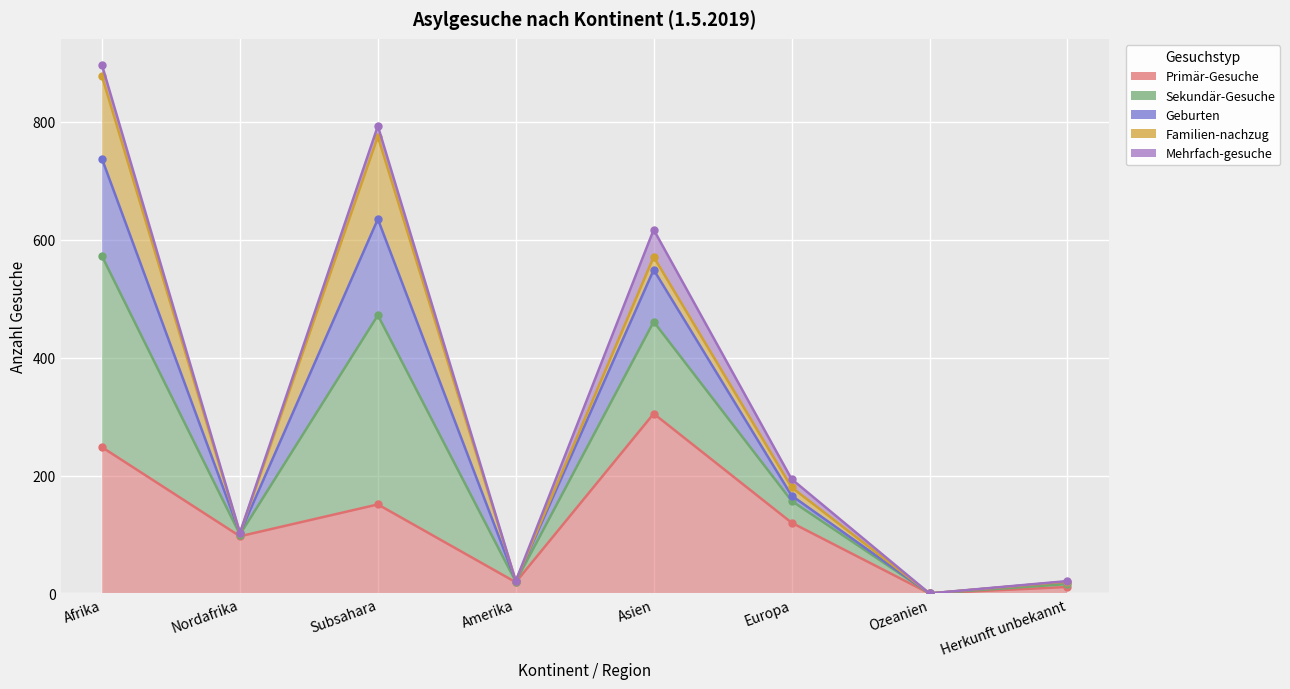

How many interior local valleys does the Sekundär-Gesuche series have?

3